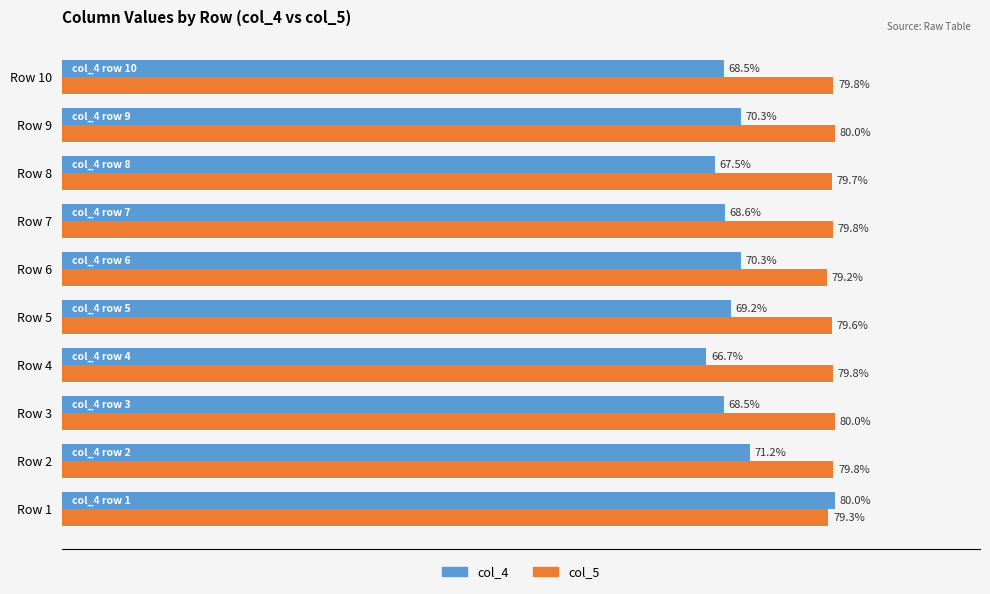

At which category is the sum across all series the highest?

Row 1